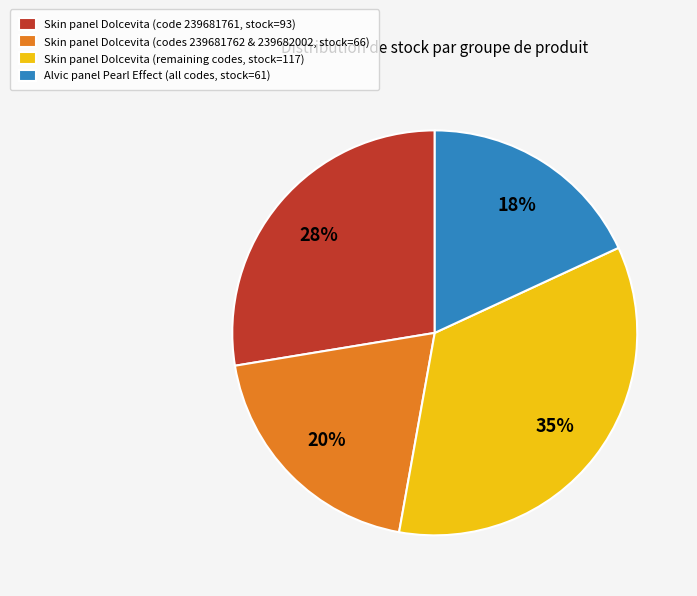

What is the largest slice in the pie chart?

Skin panel Dolcevita (remaining codes, stock=117)